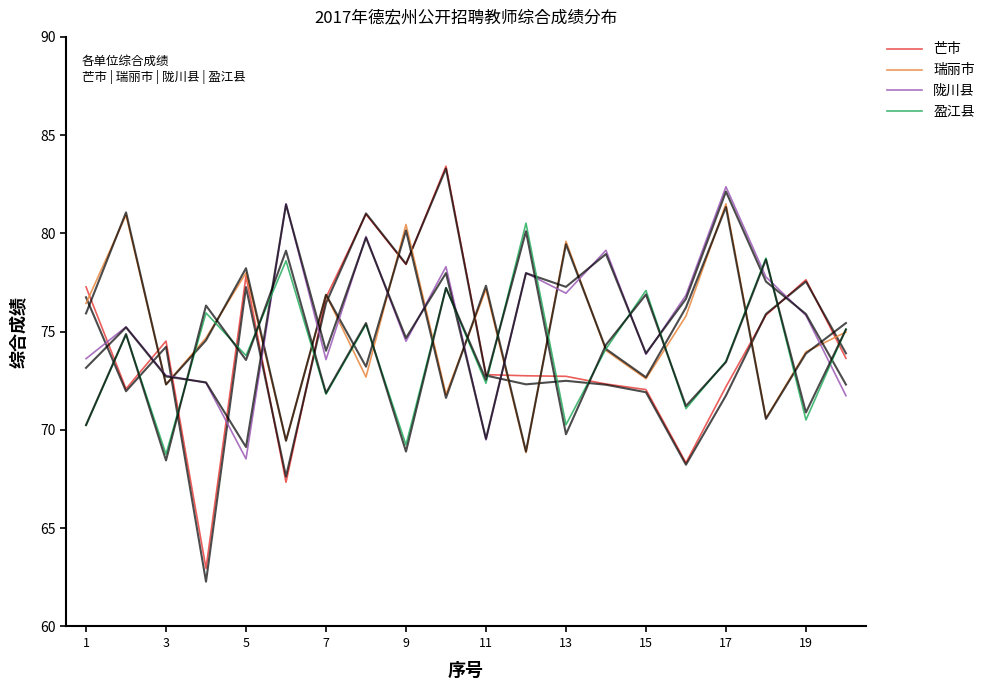

True or false: 芒市 and 盈江县 cross at least once.

True